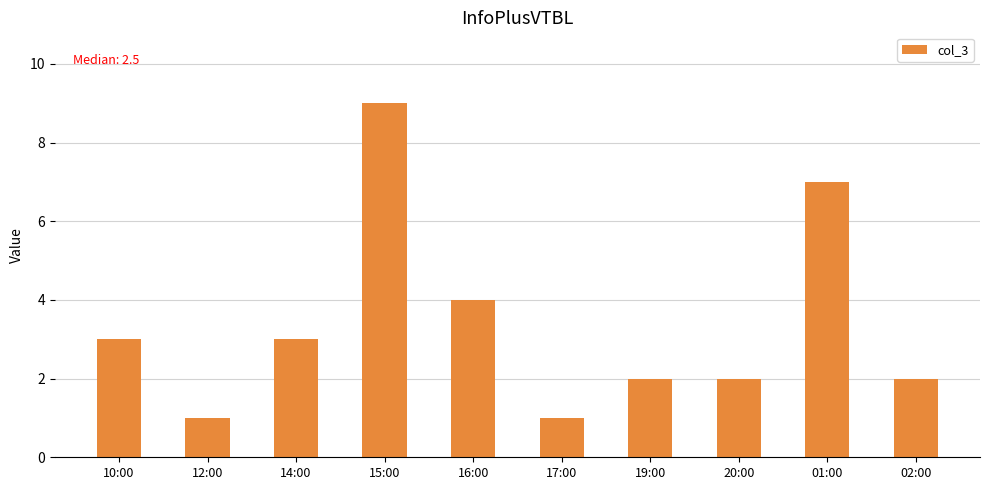

The chart shows a value of 3 at 10:00. True or false?

True